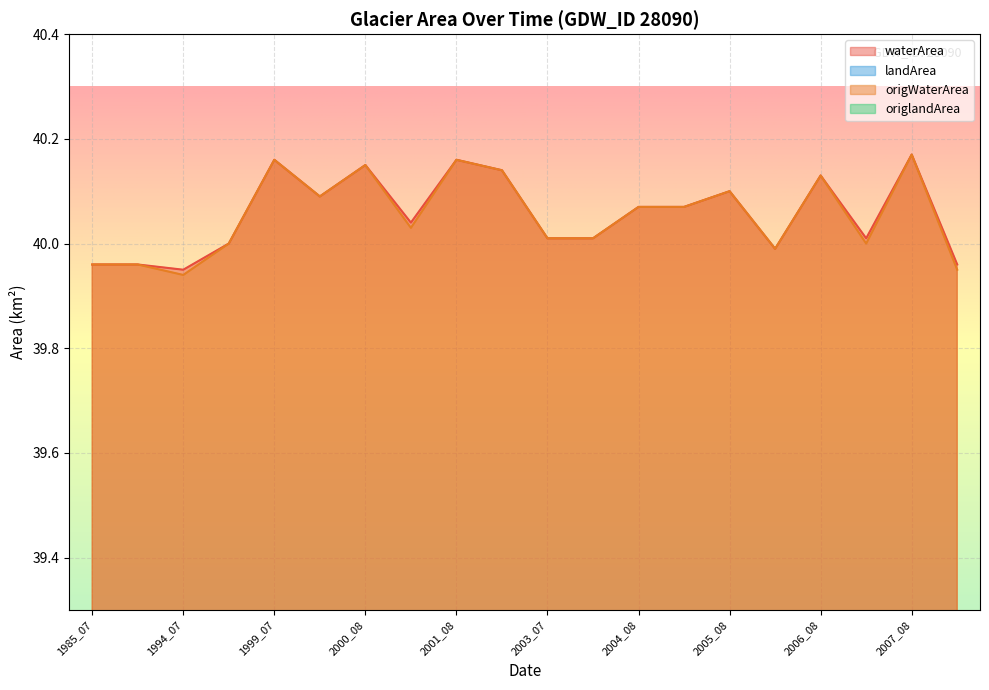

Between 2004_08 and 2003_07, which is larger?

2004_08